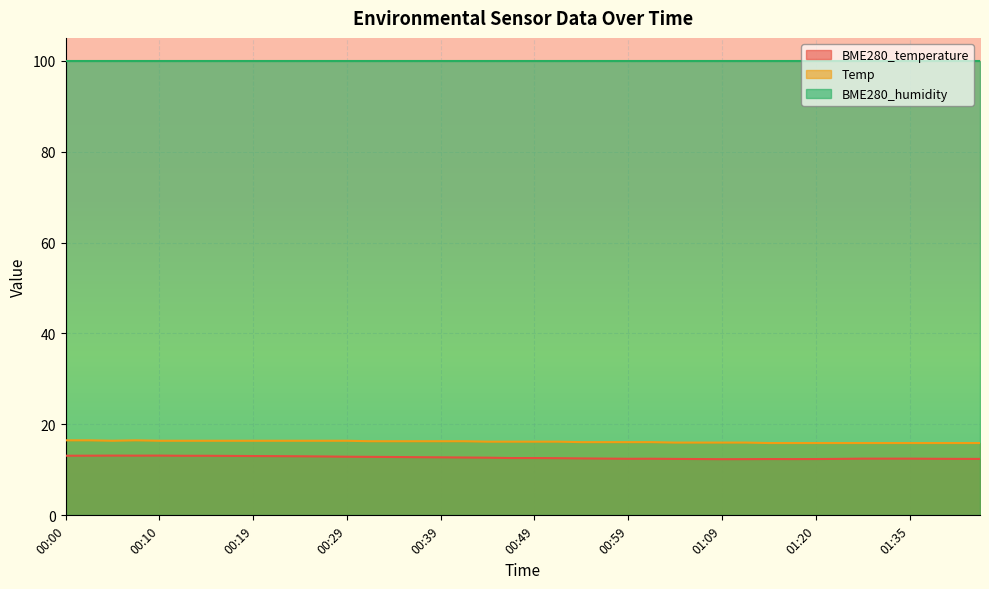

What position from the left is 00:19?

9